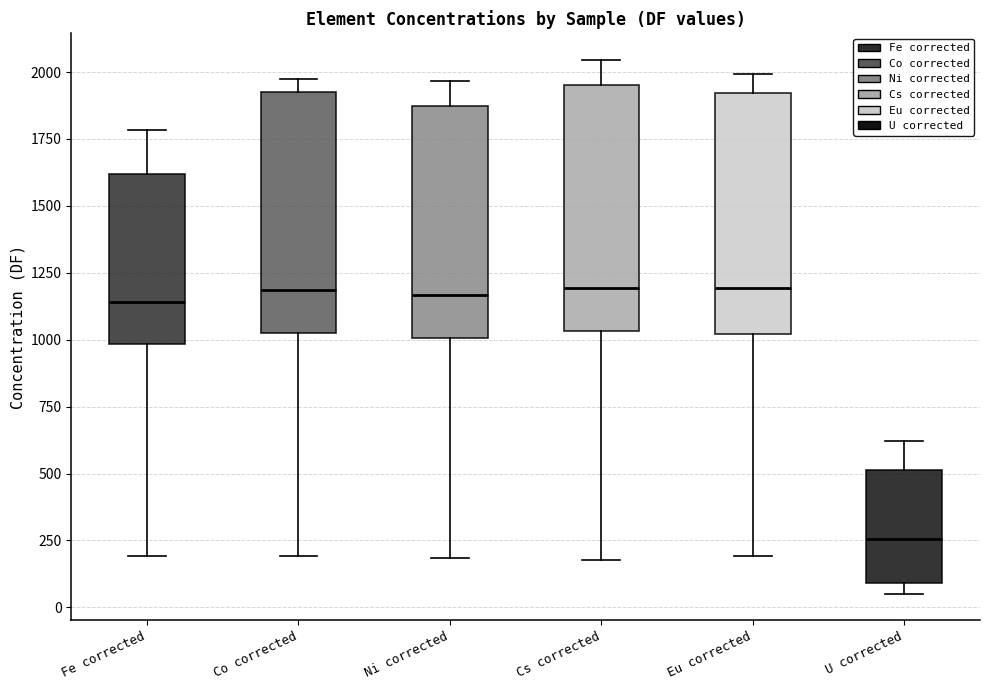

Where does the lower whisker of the box for Cs corrected end on the y-axis? The values are not printed on the chart, so give them approximately, as read against the axis.

200